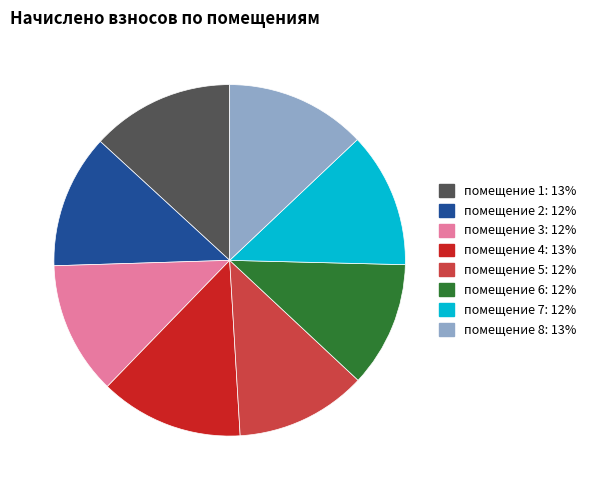

Is there a majority slice in this chart?

No